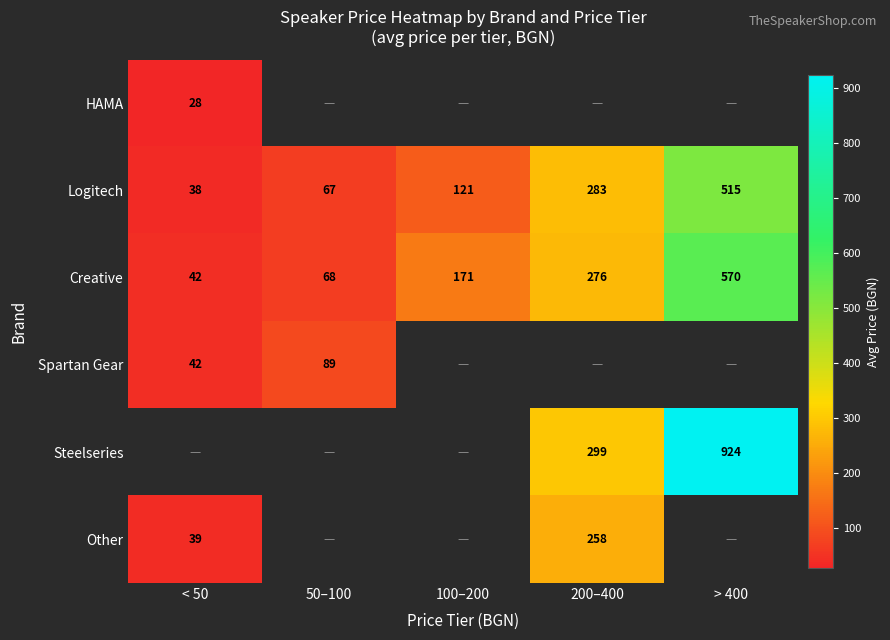

Is the value of Logitech at > 400 greater than the value of Spartan Gear at 50–100?

Yes